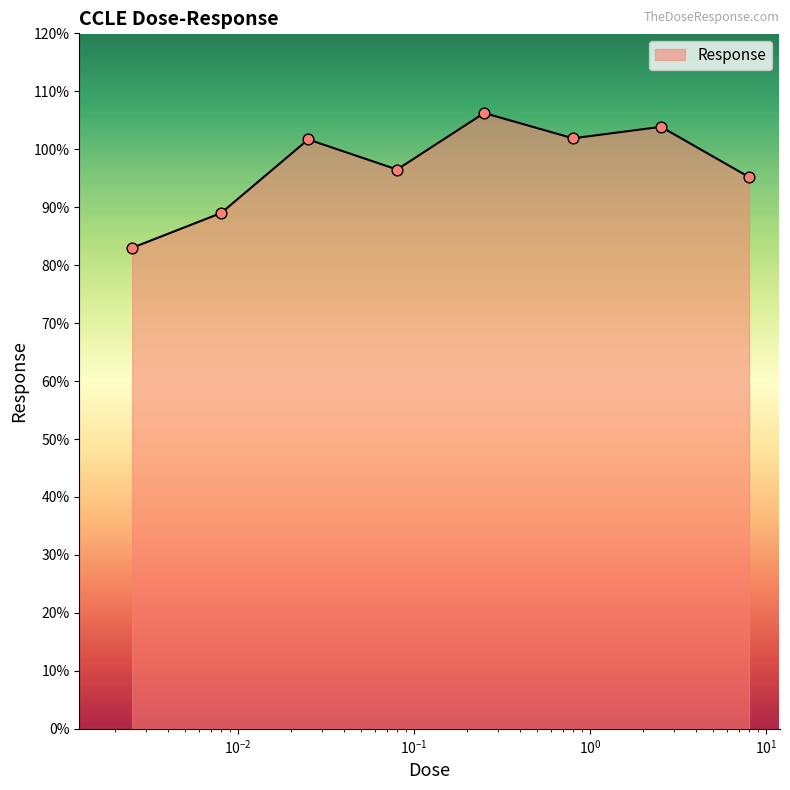

What is the average value?

97.2